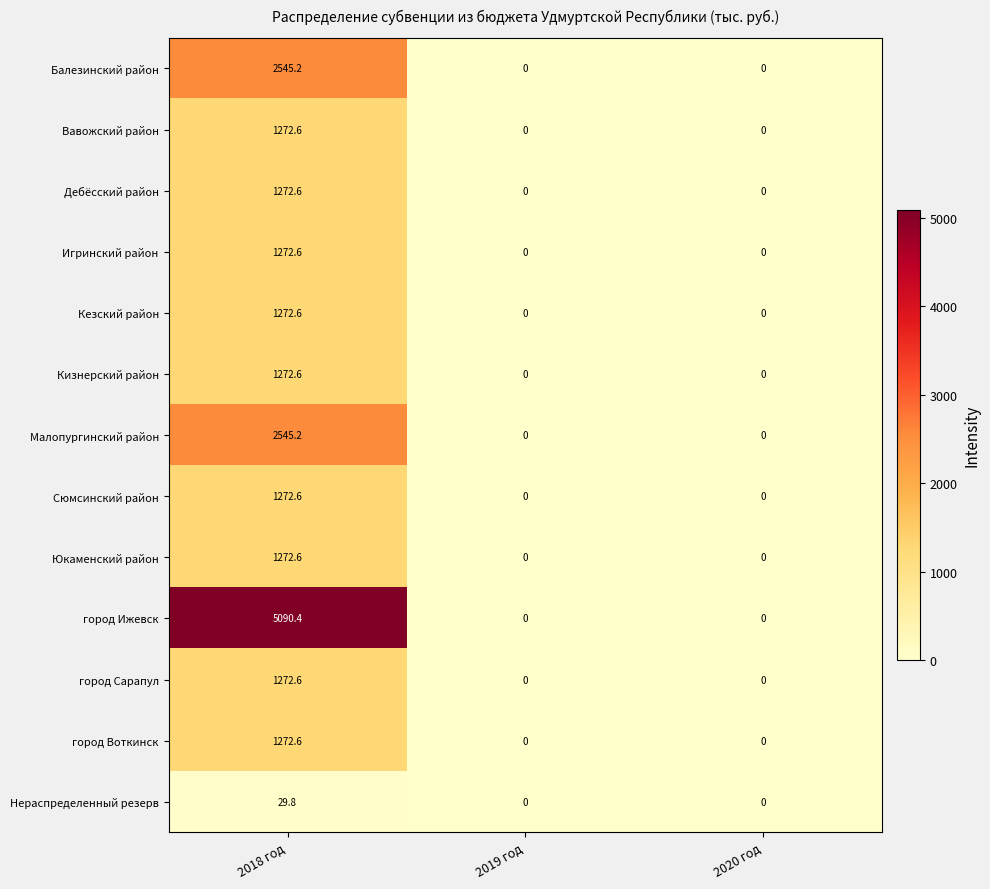

What is the sum of the Сюмсинский район values at 2019 год and 2018 год?

1272.6